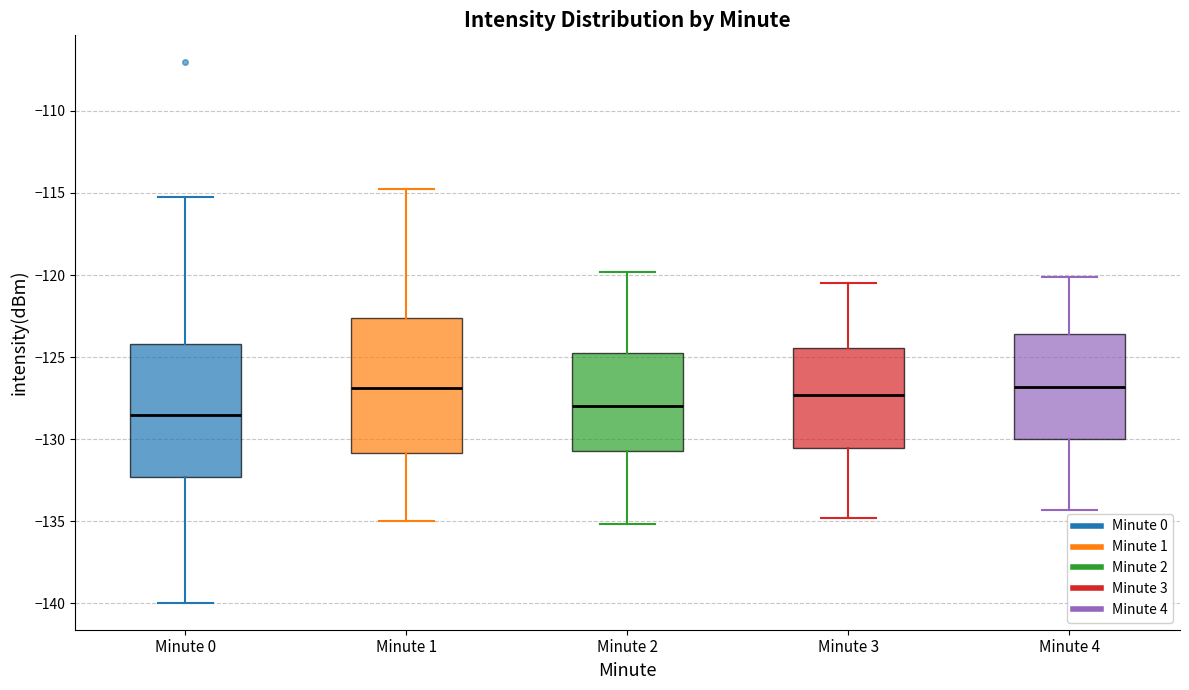

Reading left to right, transcribe this box plot: for each box, give where its median line is, the range the box spans, and where its two whiskers end, as read against the y-axis. The values are not printed on the chart, so give them approximately, as read against the axis.

Minute 0: median -128.5, box -132.5 to -124.0, whiskers -140.0 to -115.0
Minute 1: median -127.0, box -131.0 to -122.5, whiskers -135.0 to -114.5
Minute 2: median -128.0, box -130.5 to -124.5, whiskers -135.0 to -120.0
Minute 3: median -127.5, box -130.5 to -124.5, whiskers -135.0 to -120.5
Minute 4: median -127.0, box -130.0 to -123.5, whiskers -134.5 to -120.0